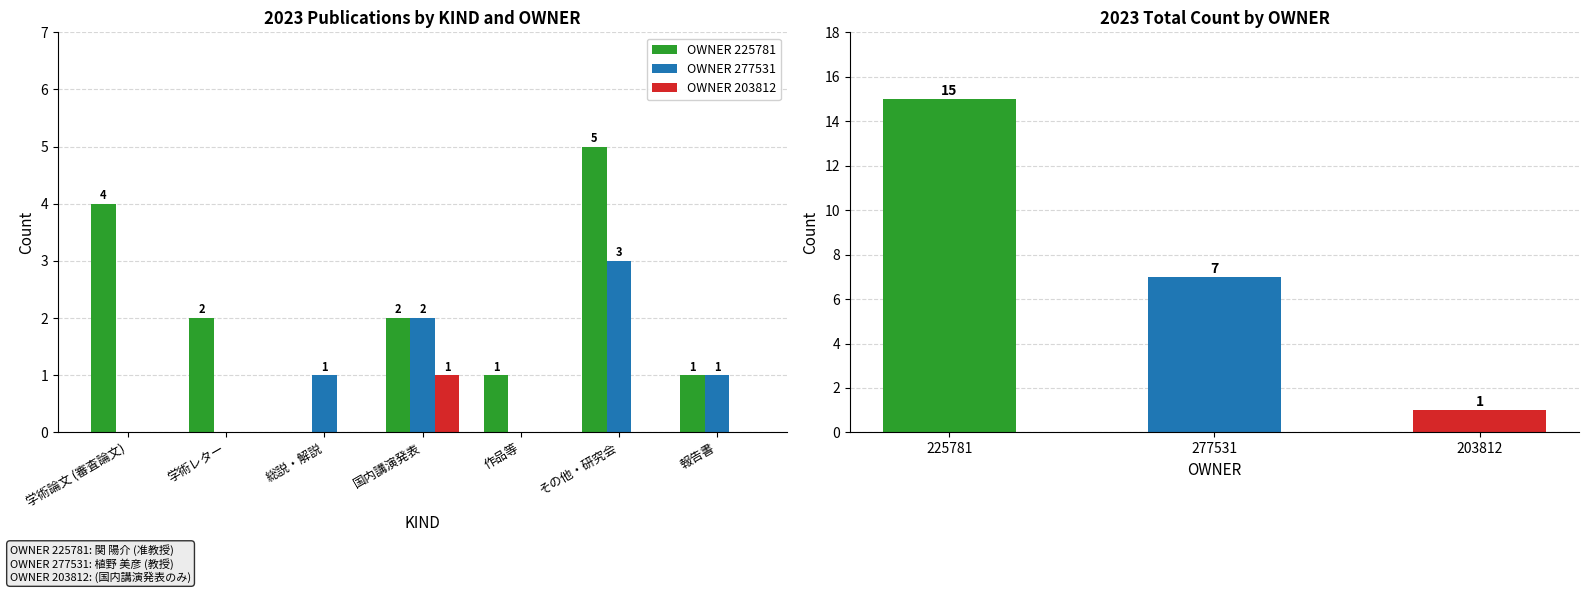

What are all the series names shown in the legend?

OWNER 225781, OWNER 277531, OWNER 203812